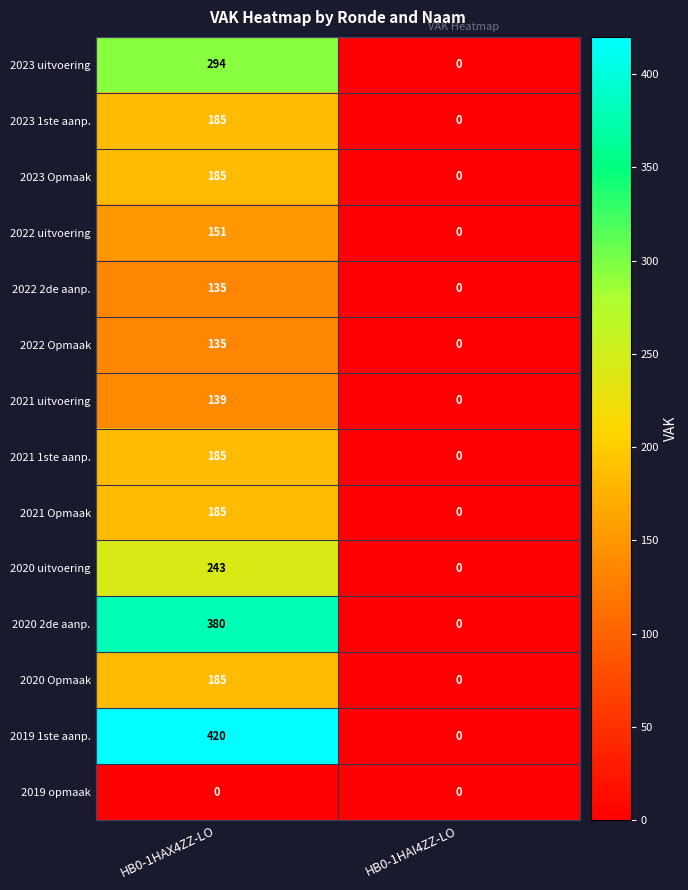

What is the highest value of the 2022 2de aanp. series?

135